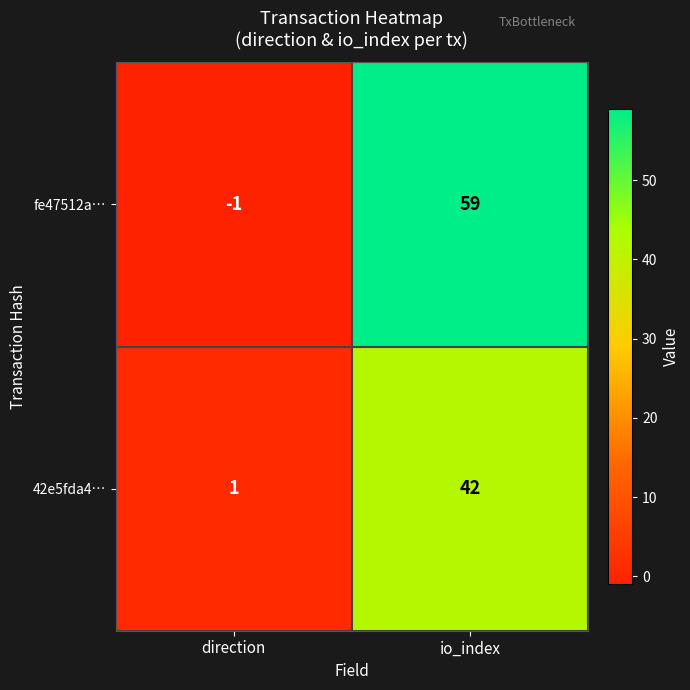

Which category has the lowest value across all series?

direction